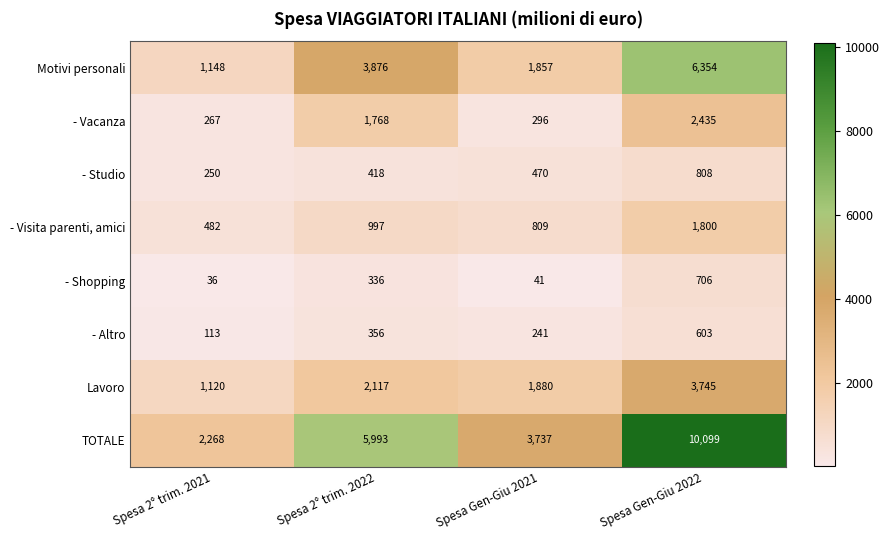

What is the lowest value of the - Studio series?

250